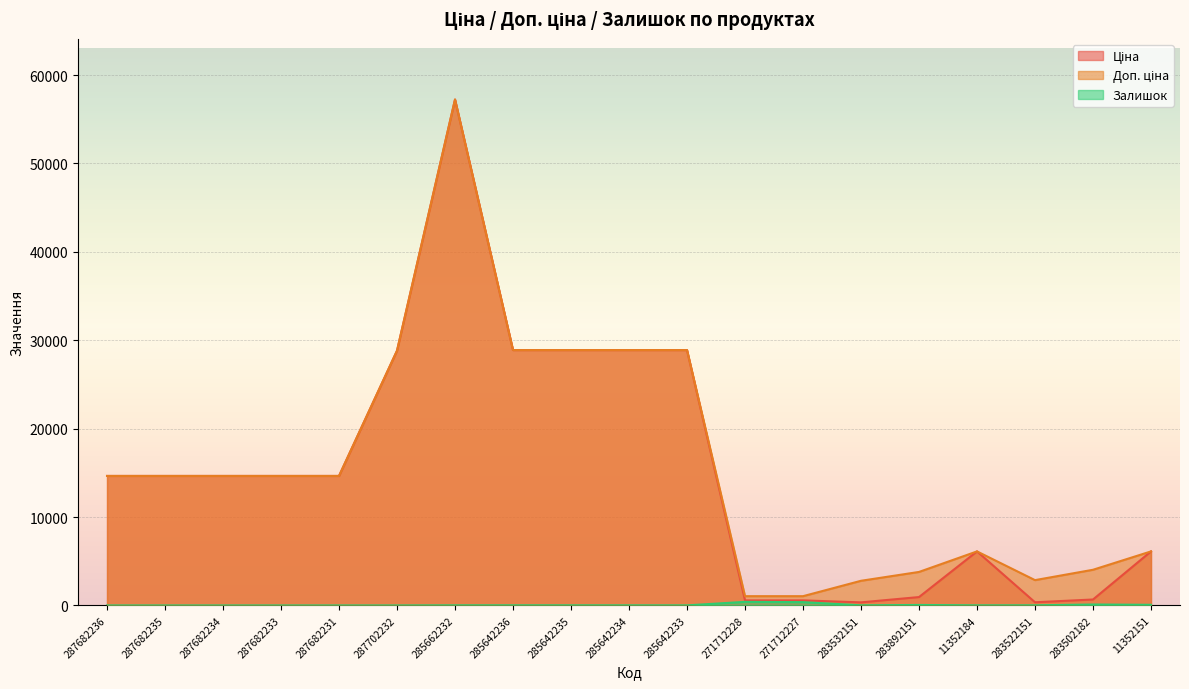

The Залишок series shows 0.0 at 287702232. True or false?

True